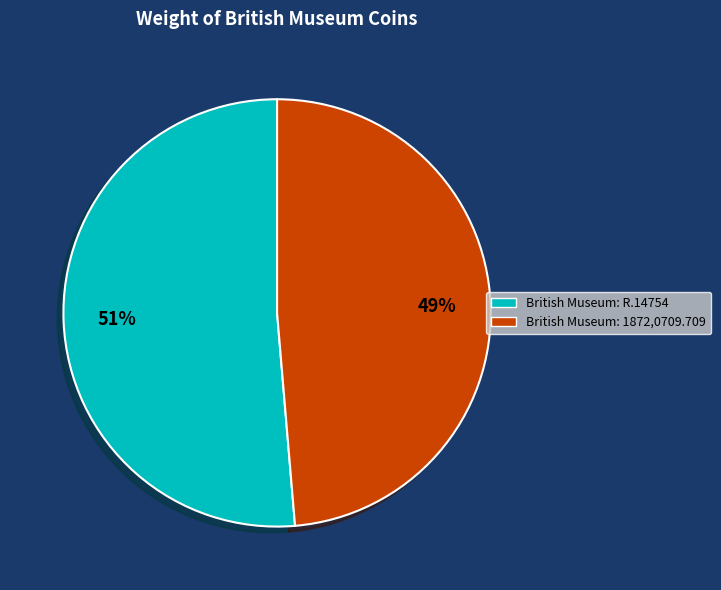

To the nearest percent, what is the combined percentage of British Museum: 1872,0709.709 and British Museum: R.14754?

100%